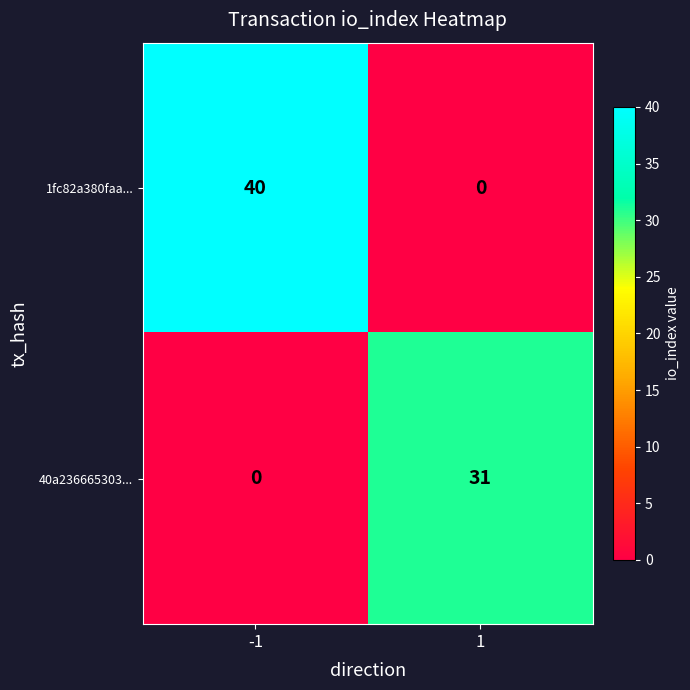

Reading left to right, transcribe all the data shown in this chart.

1fc82a380faa...: 40	0
40a236665303...: 0	31